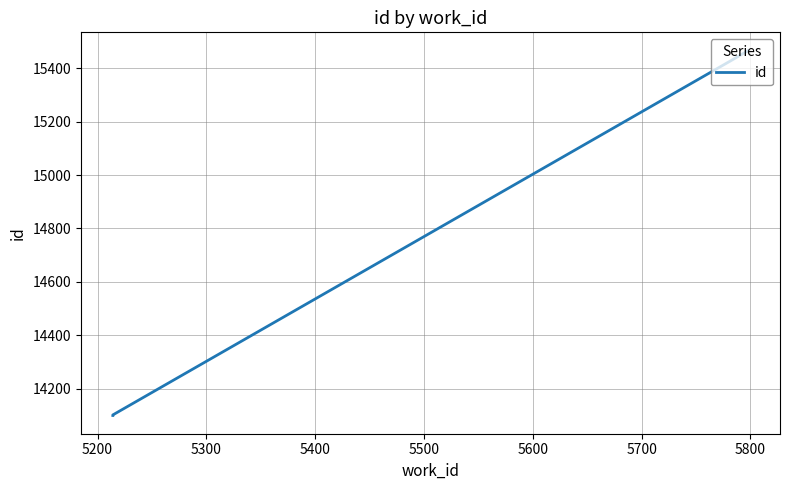

What is the minimum value shown in the chart?

14100